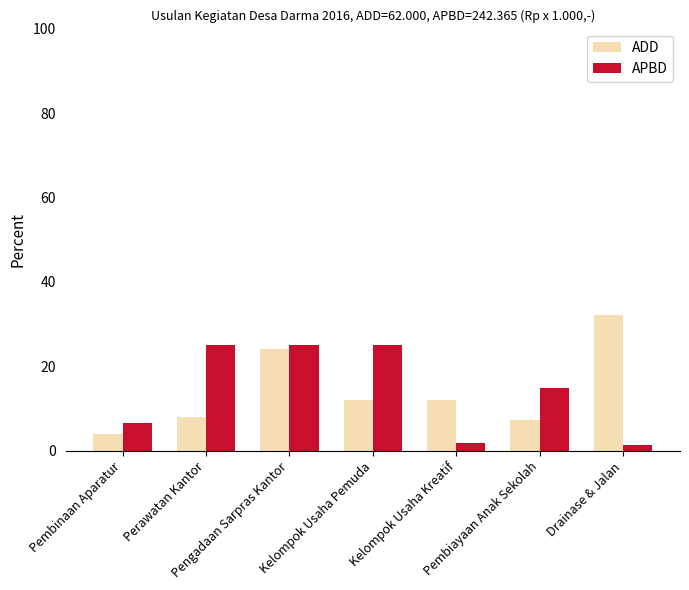

What is the label of the 2nd bar from the right?

Pembiayaan Anak Sekolah